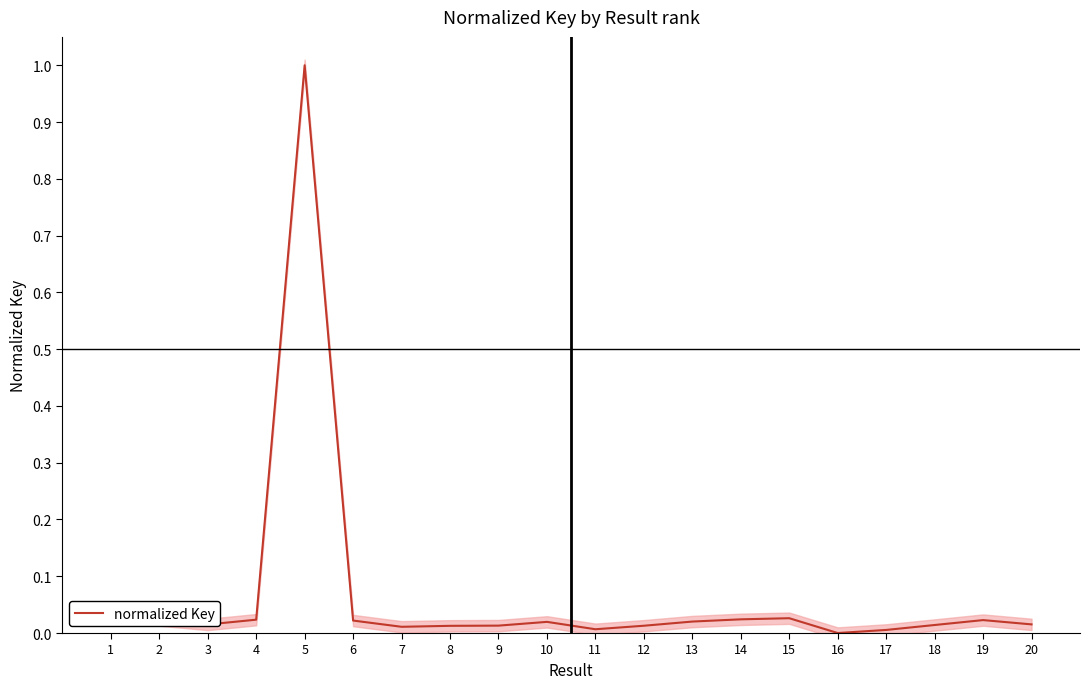

How many points are lower than both their immediate neighbors (excluding endpoints)?

4